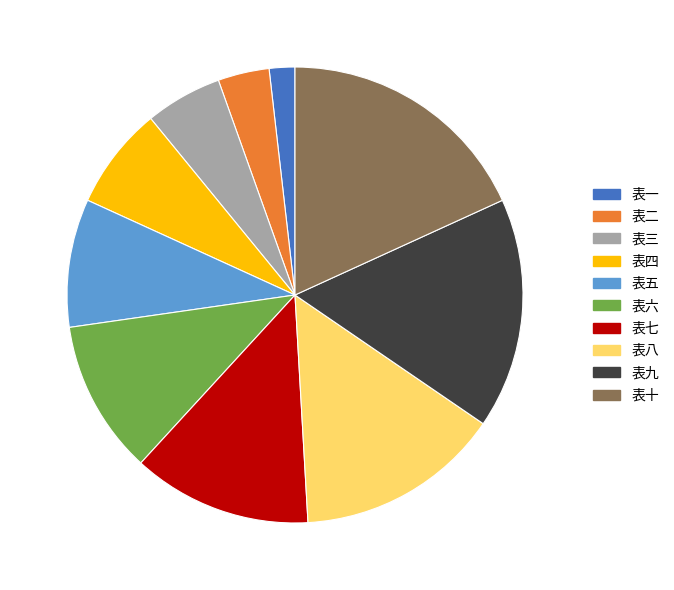

Does 表九 account for over 50% of the chart?

No